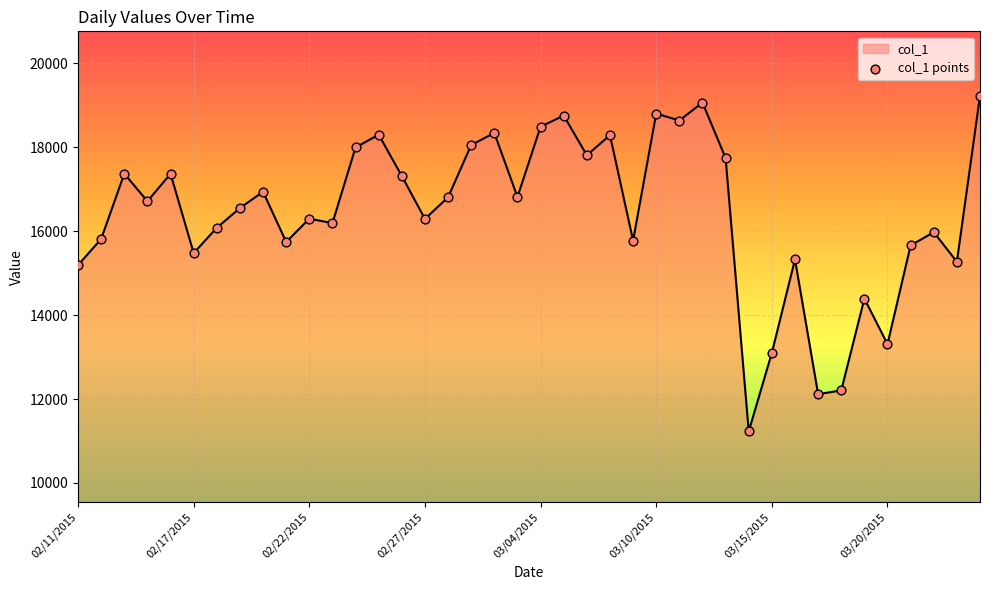

What is the maximum value shown in the chart?

19224